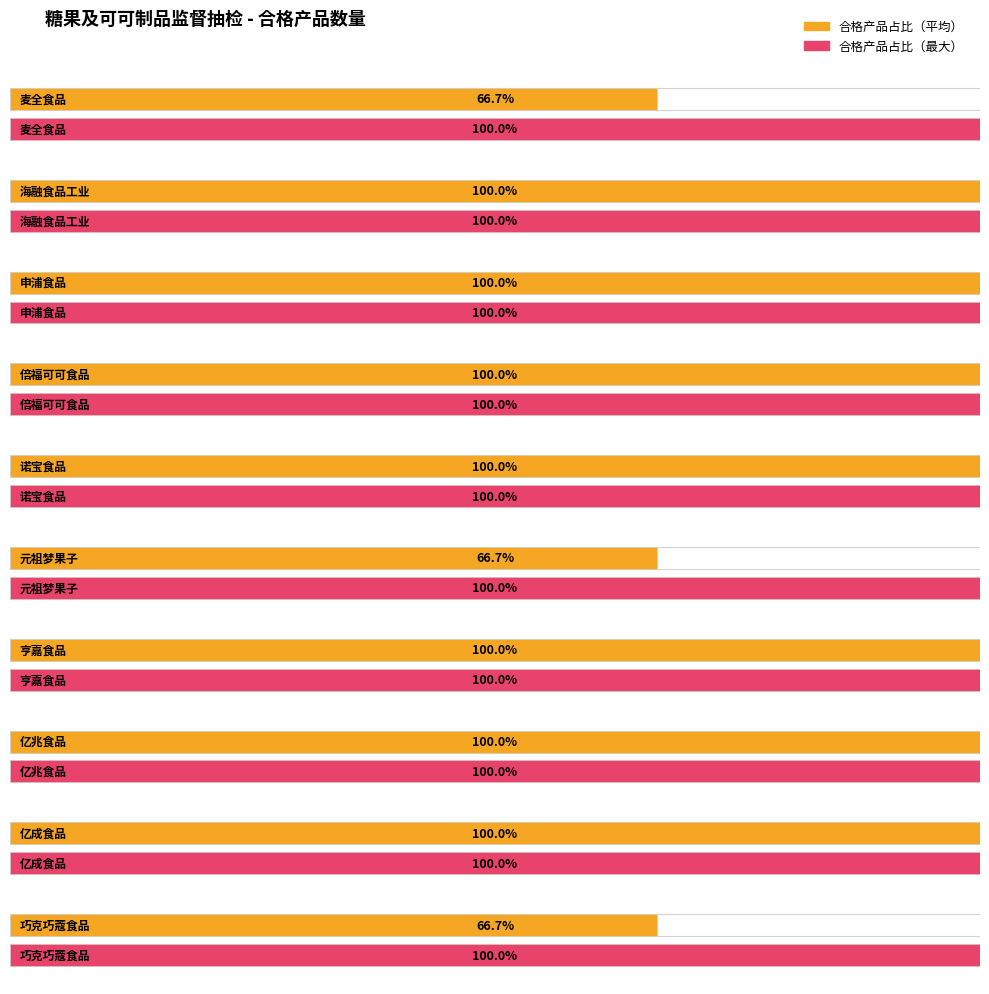

Approximately how many times larger is the value at 上海亿兆食品有限公司 compared to 上海亿成食品有限公司?

1.0